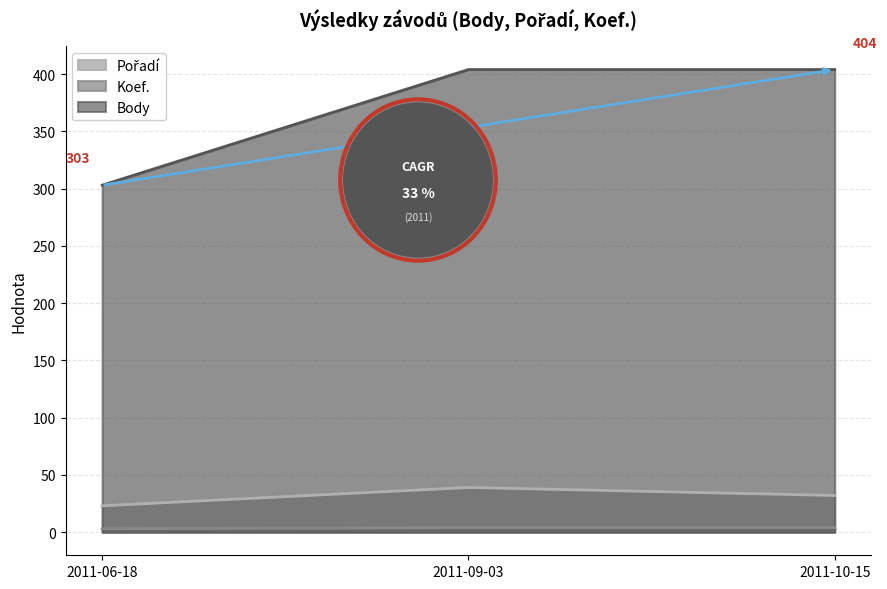

The value of Pořadí at 2011-06-18 is 40. True or false?

False